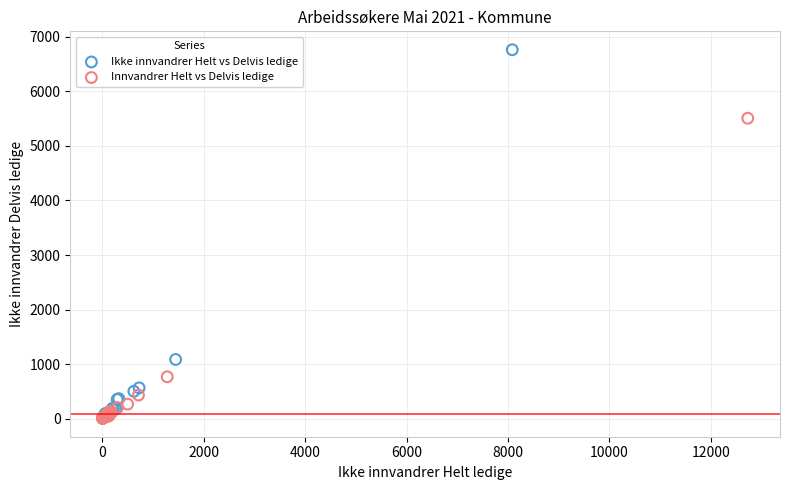

Which series reaches the maximum Y coordinate?

Ikke innvandrer Helt vs Delvis ledige